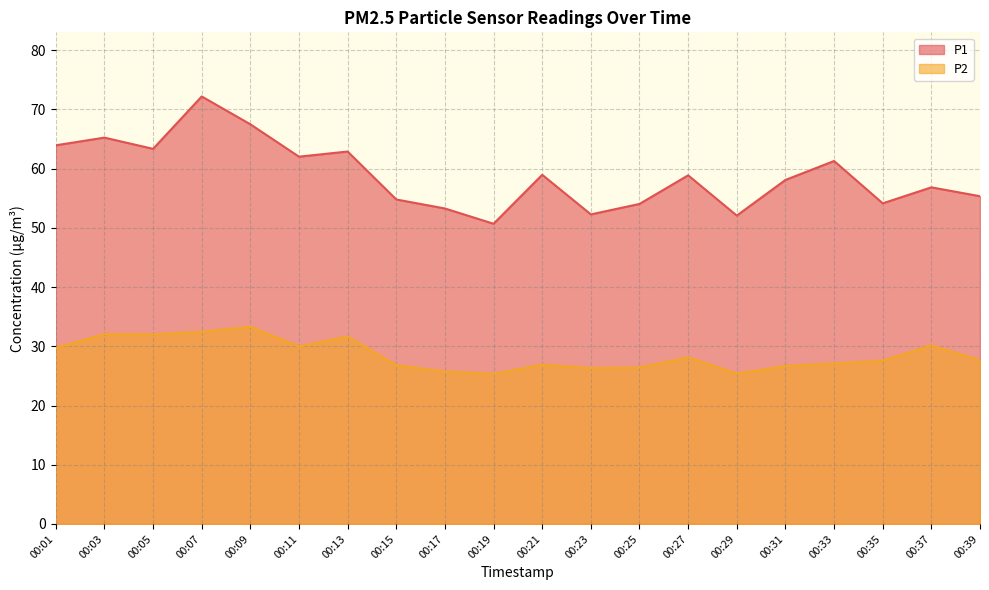

At which label does P1 first exceed 58?

00:01